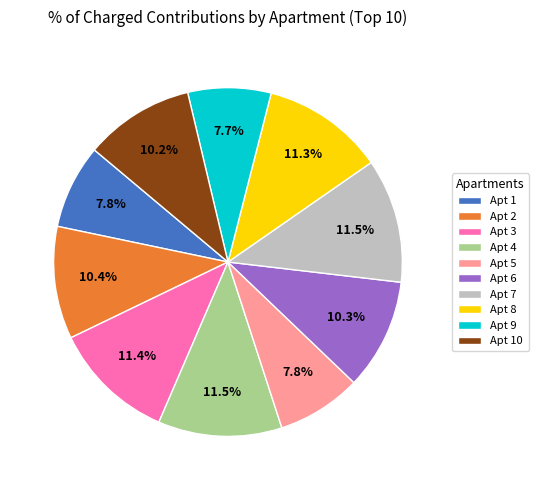

Approximately how many times larger is the value at Apt 2 compared to Apt 8?

0.9